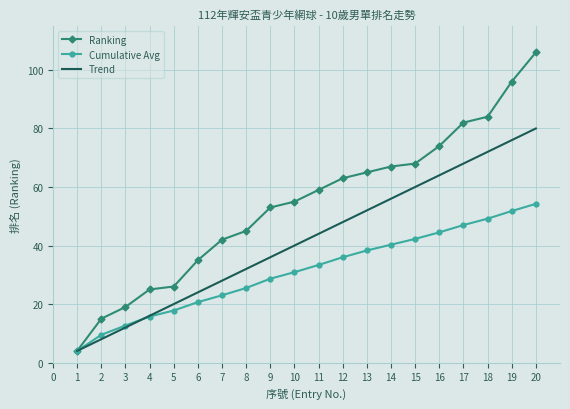

Rank the categories by Cumulative Avg value from highest to lowest.

20, 19, 18, 17, 16, 15, 14, 13, 12, 11, 10, 9, 8, 7, 6, 5, 4, 3, 2, 1